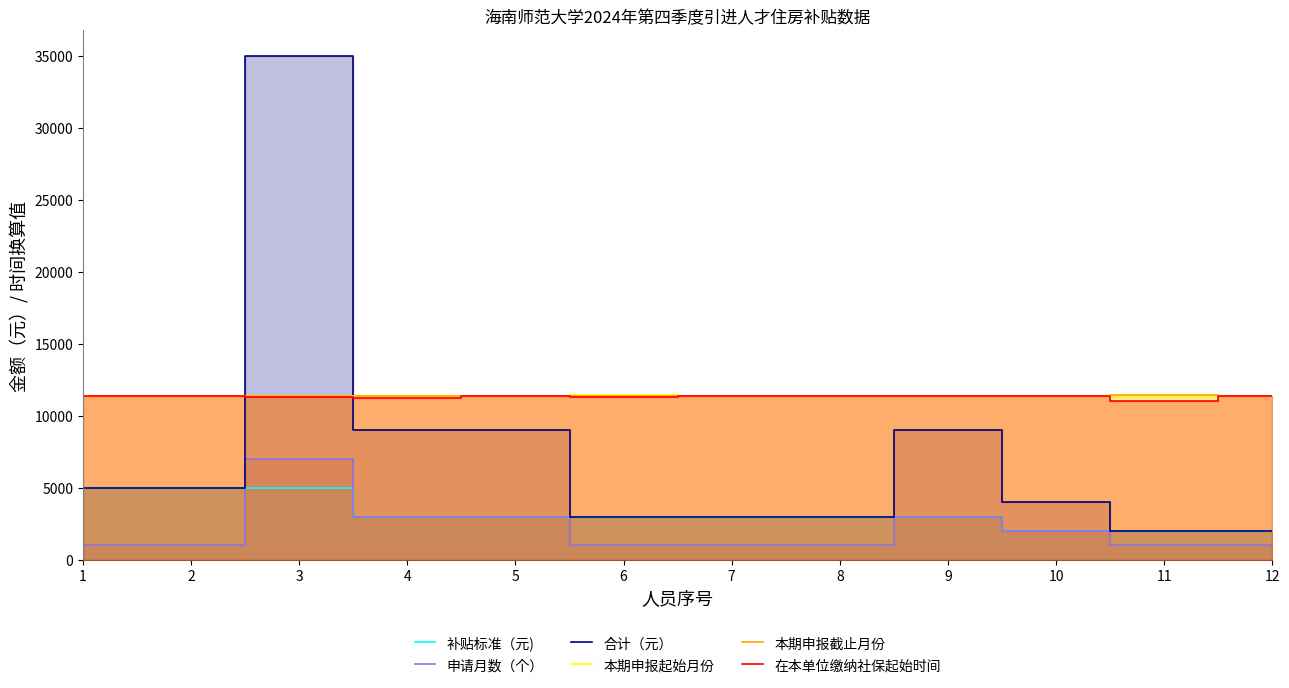

Reading right to left, what are all the values shown in this chart?

补贴标准（元): 2000.0	2000.0	2000.0	3000.0	3000.0	3000.0	3000.0	3000.0	3000.0	5000.0	5000.0	5000.0
申请月数（个）: 1000.0	1000.0	2000.0	3000.0	1000.0	1000.0	1000.0	3000.0	3000.0	7000.0	1000.0	1000.0
合计（元）: 2000.0	2000.0	4000.0	9000.0	3000.0	3000.0	3000.0	9000.0	9000.0	35000.0	5000.0	5000.0
本期申报起始月份: 11407.0	11406.8	11399.5	11391.5	11406.8	11406.8	11410.8	11391.5	11391.5	11361.0	11406.8	11406.8
本期申报截止月份: 11407.2	11414.2	11407.2	11406.8	11406.8	11406.8	11406.8	11406.8	11406.8	11406.8	11406.8	11406.8
在本单位缴纳社保起始时间: 11399.2	11034.0	11399.2	11342.8	11368.5	11368.5	11292.5	11361.0	11254.2	11315.2	11353.2	11353.2